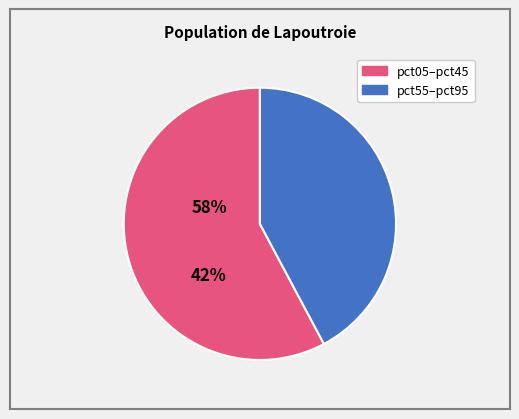

Does any single category account for the majority?

Yes